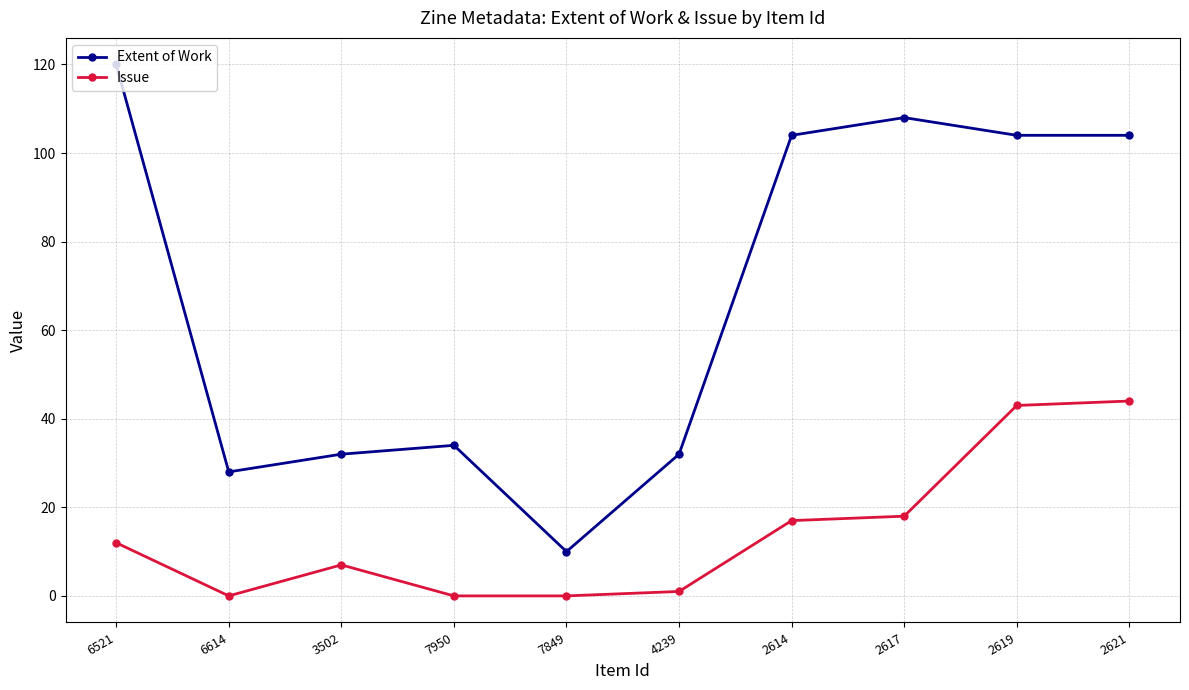

Is it true that Issue equals 7 at 2617?

False